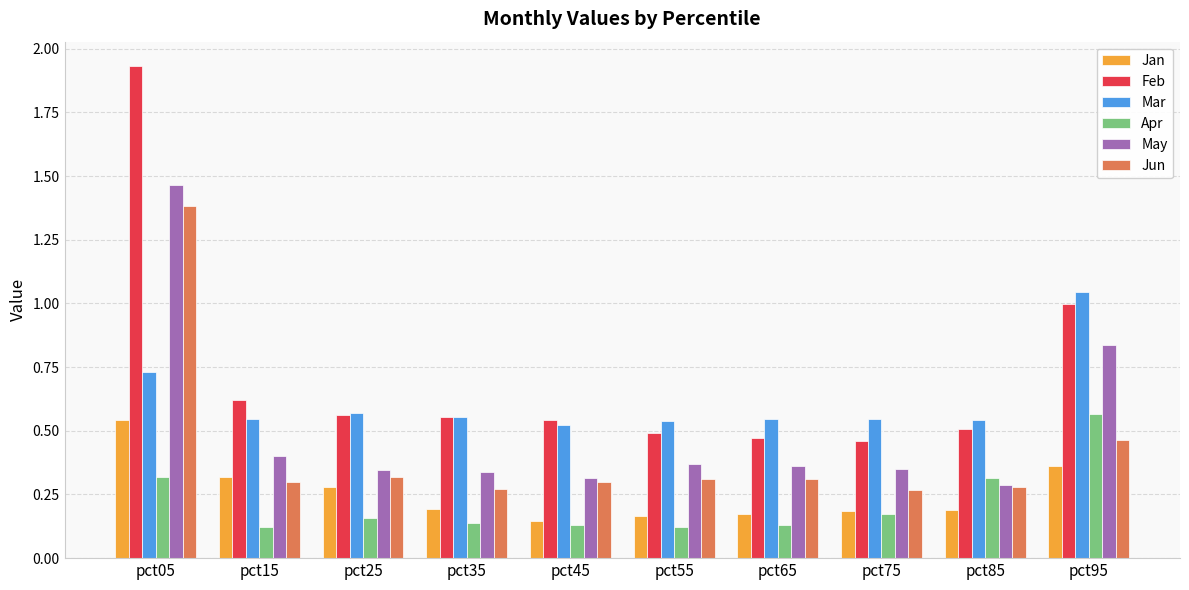

What is the total value across all series at pct85?

2.1